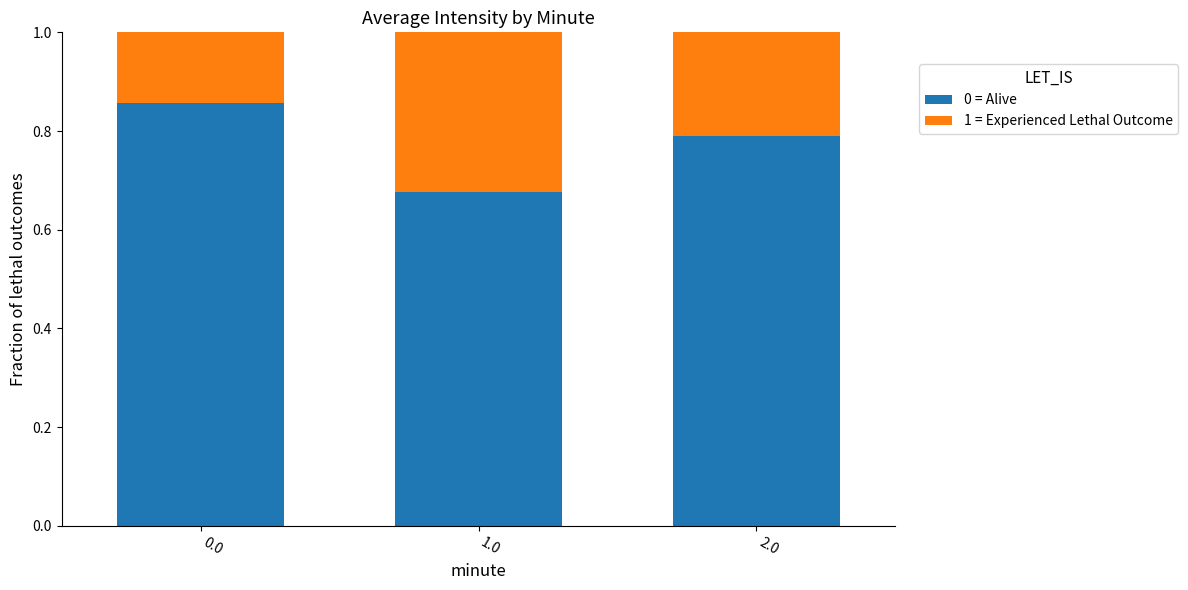

What is the sum of the 0 = Alive values at 2.0 and 1.0?

1.5